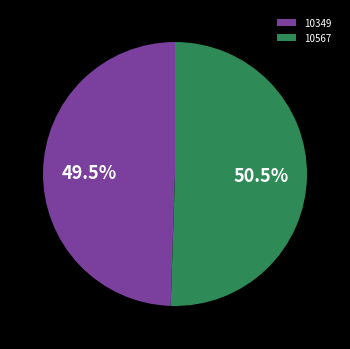

Which has a higher value, 10567 or 10349?

10567